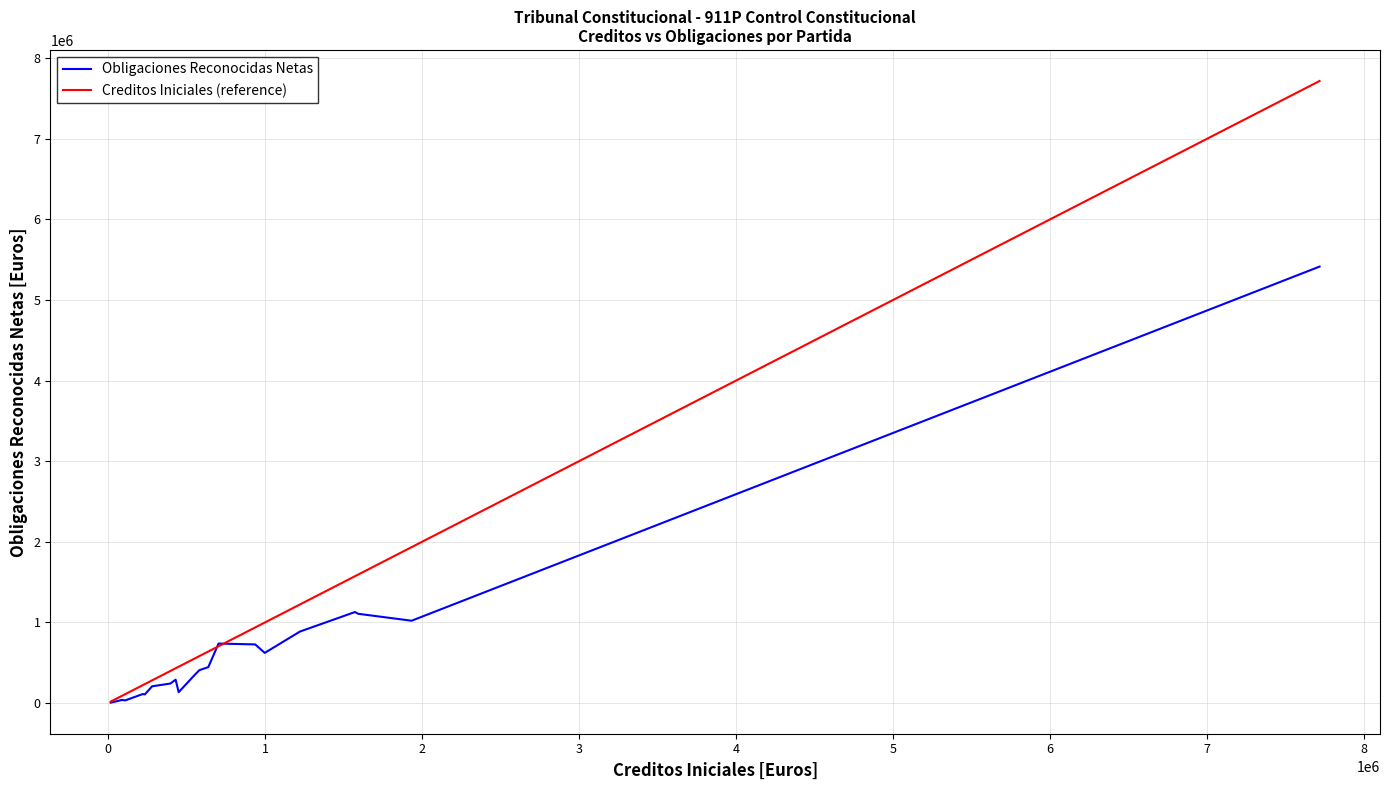

How many lines are shown in the chart?

2